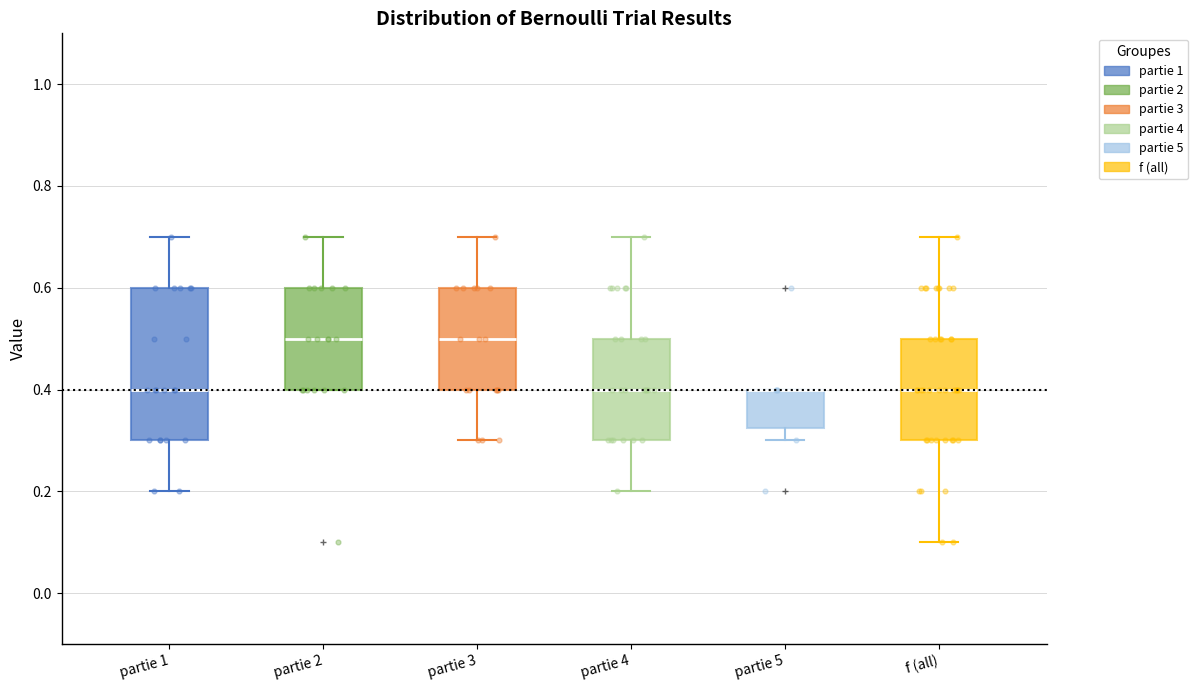

Comparing the boxes themselves (not the whiskers), which one is the tallest?

partie 1